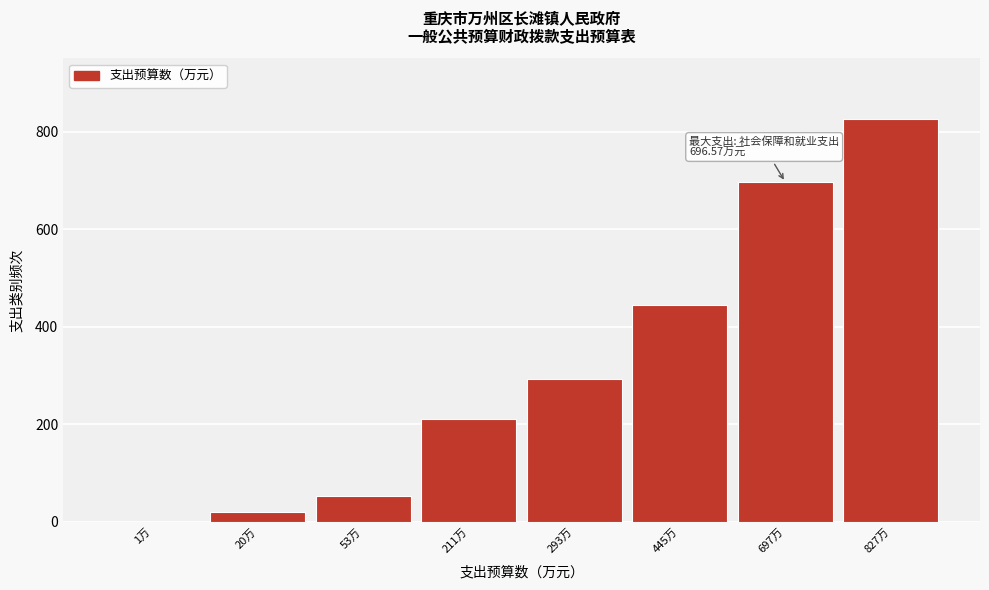

Reading left to right, extract all data points from this chart.

1万=0.8	20万=20.2	53万=53.0	211万=210.9	293万=293.4	445万=444.7	697万=696.6	827万=826.5